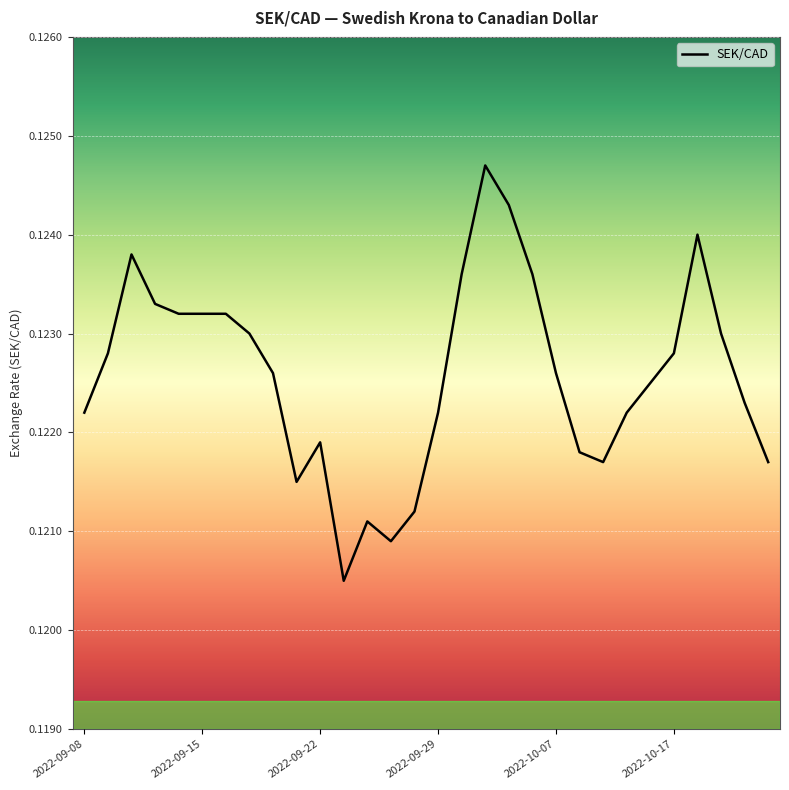

At which category does the chart reach its peak across all series?

17